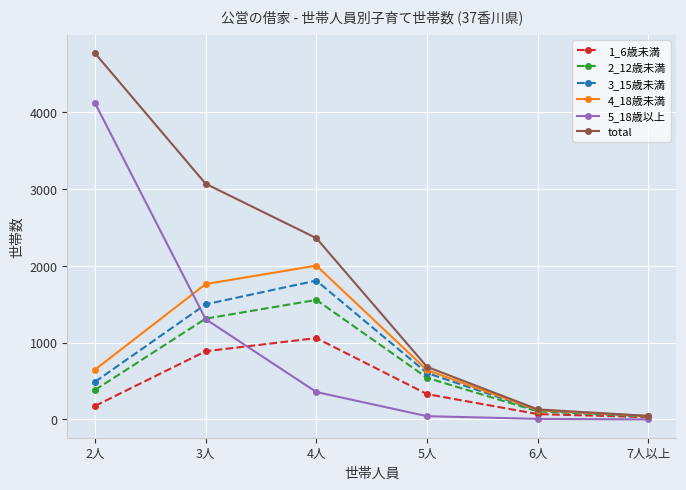

Which category has the highest value in the 1_6歳未満 series?

4人